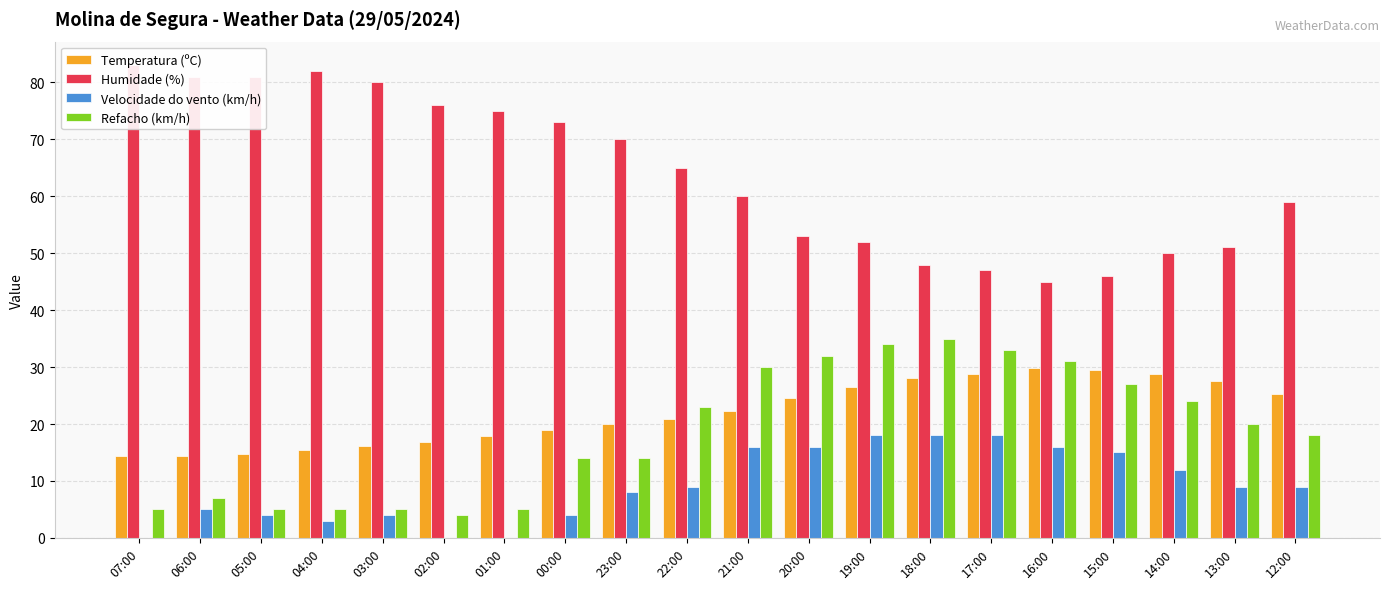

True or false: Humidade (%) has a value of 83.0 at 07:00.

True